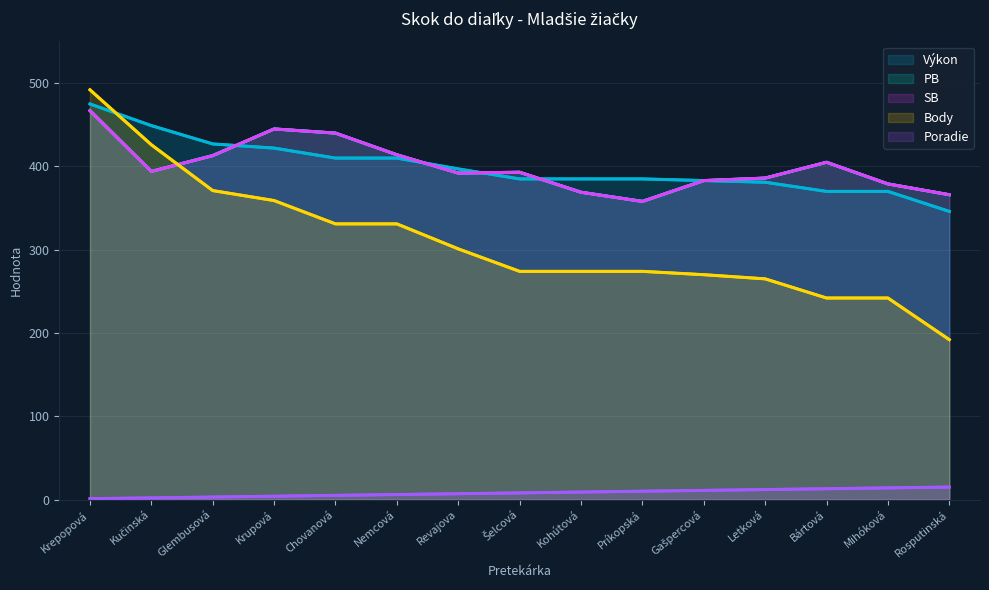

What is the difference between the maximum and minimum values in the Poradie series?

14